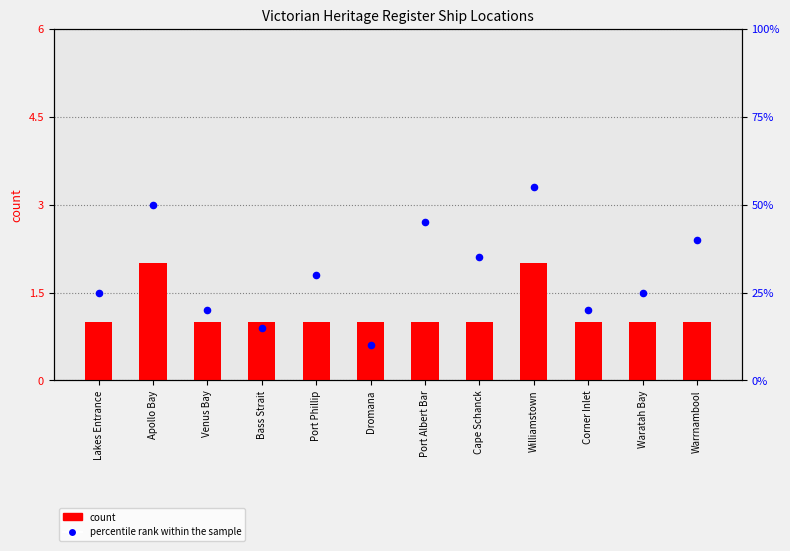

Which series reaches the minimum Y coordinate?

percentile rank within the sample